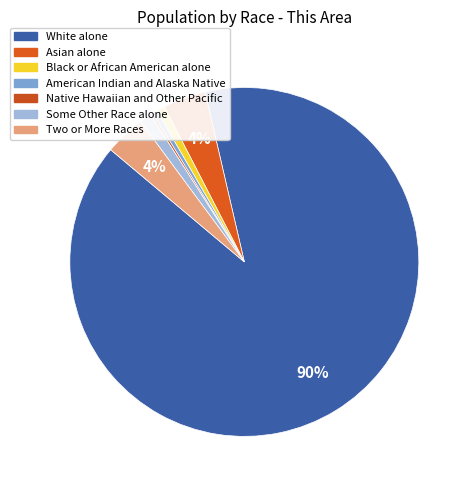

How much of the chart is everything except Native Hawaiian and Other Pacific?

99.8%